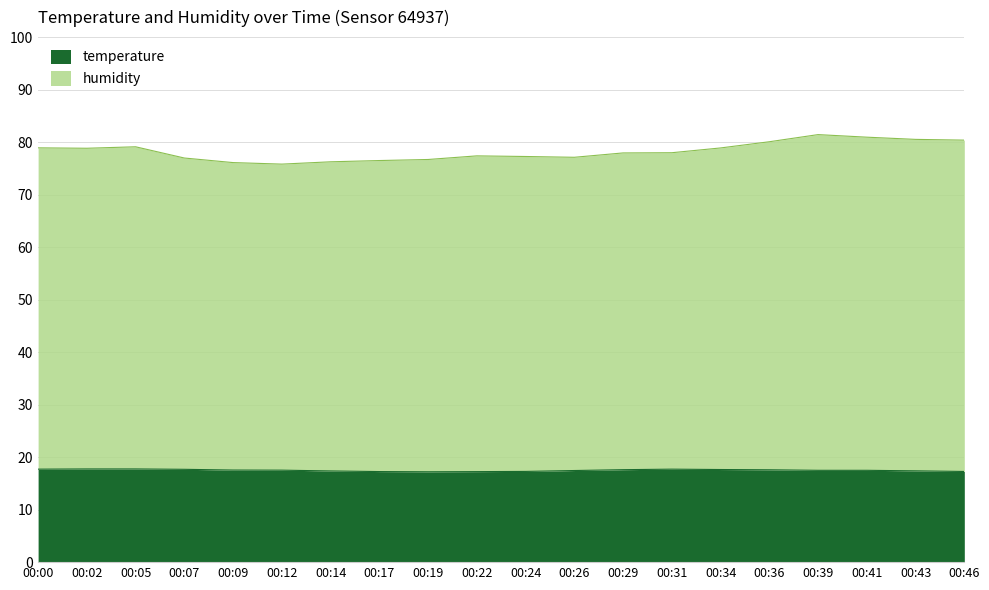

True or false: humidity and temperature intersect in this chart.

False